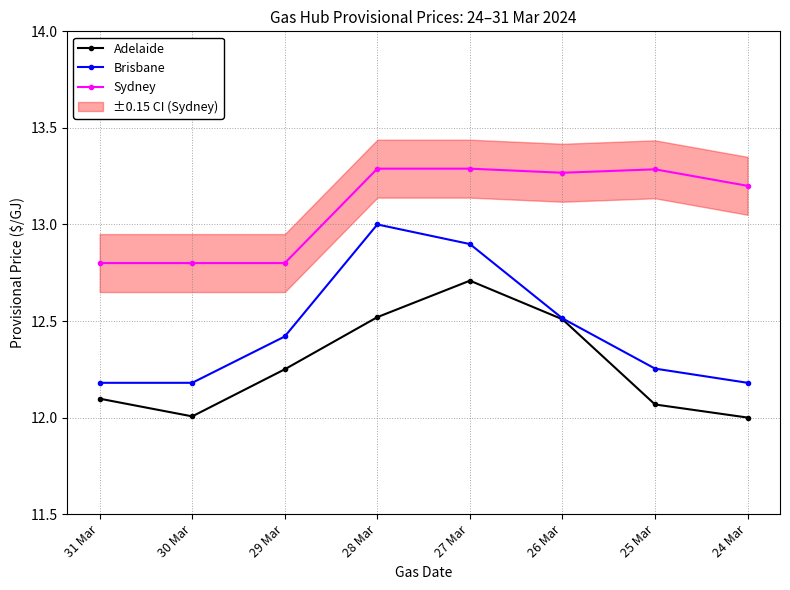

How many data points in Sydney are above 13?

5